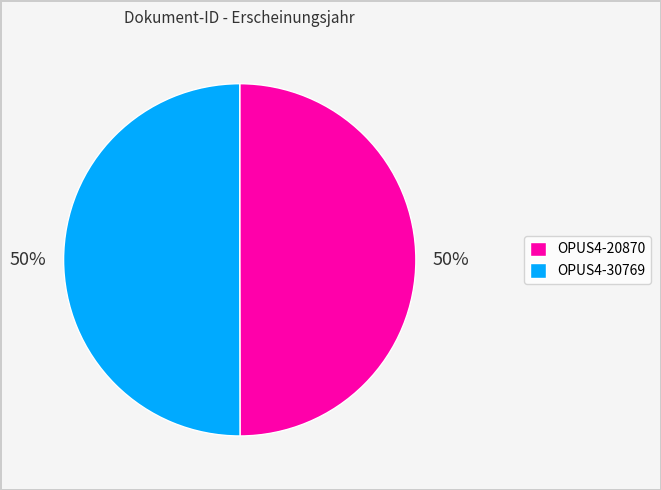

What is the ratio of the value at OPUS4-30769 to the value at OPUS4-20870?

1.0